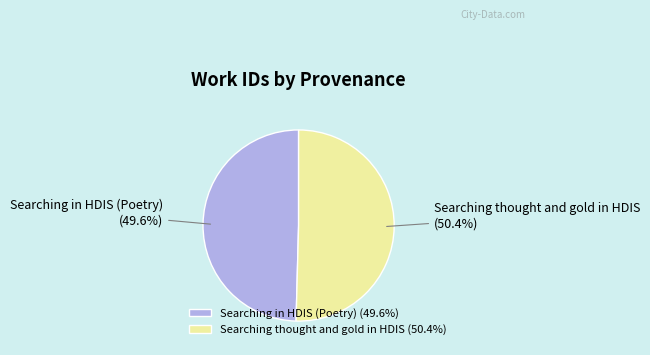

Is there a majority slice in this chart?

Yes